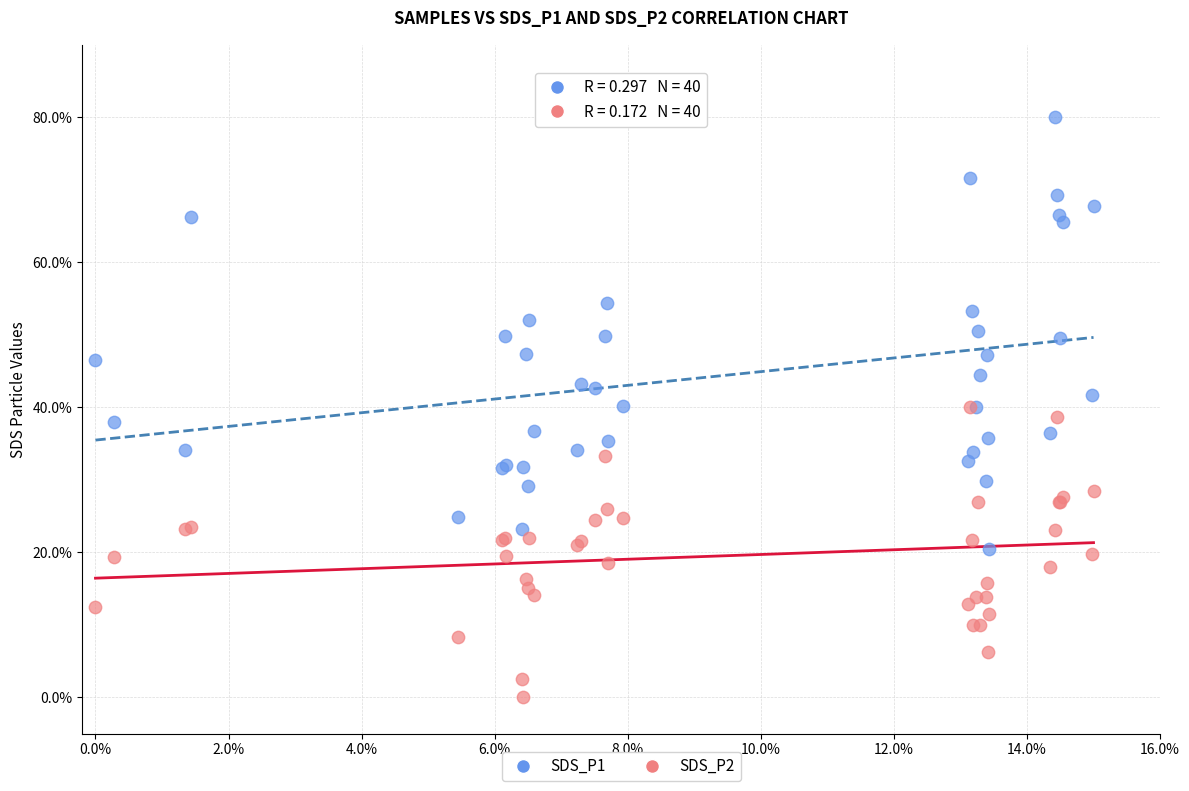

Which series contains the lowest Y value?

SDS_P2